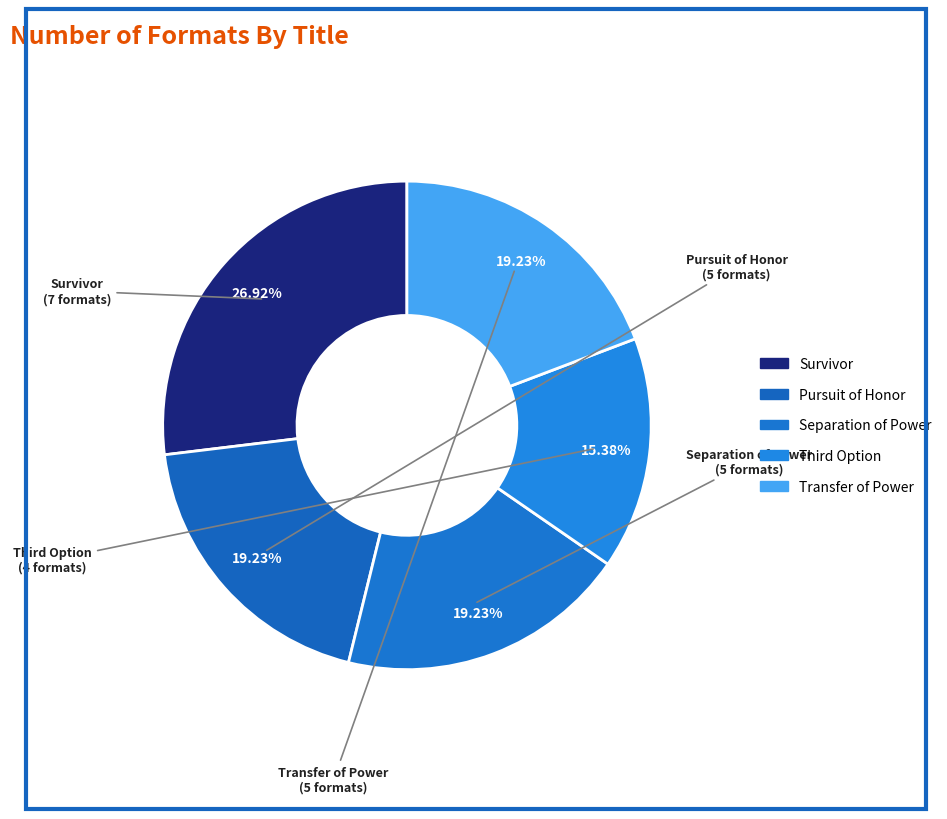

Rank the categories by value from lowest to highest.

Third Option, Pursuit of Honor, Separation of Power, Transfer of Power, Survivor